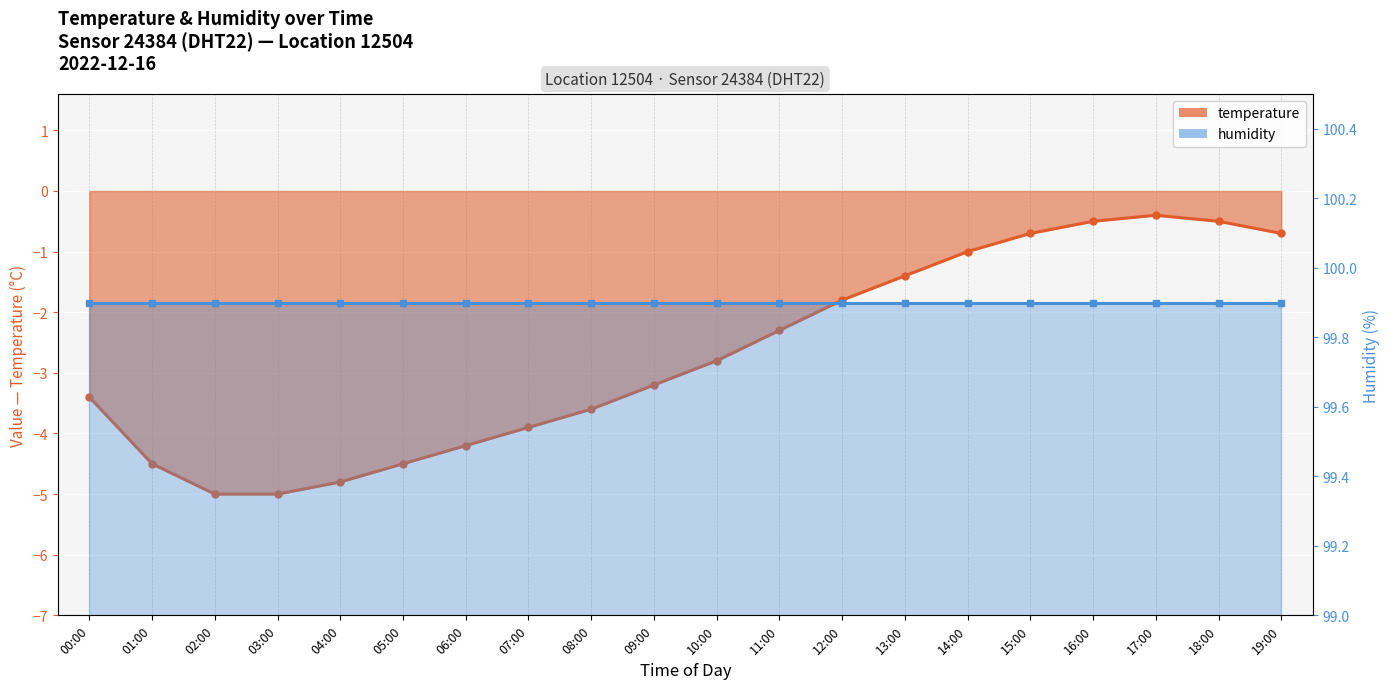

Which label corresponds to the smallest value in the chart?

02:00